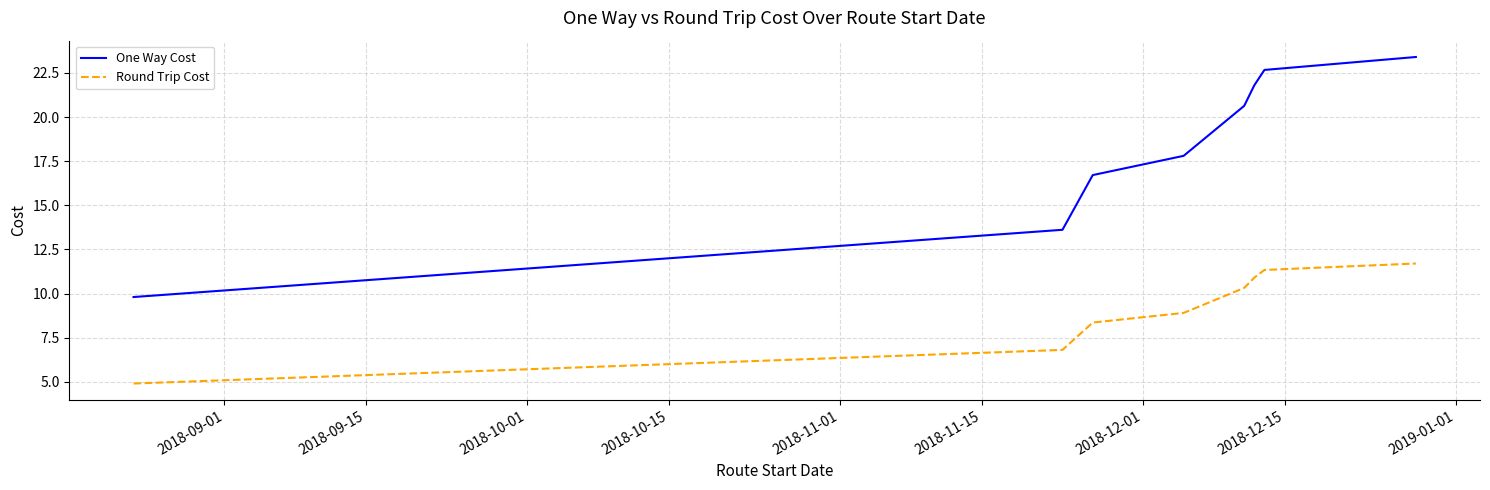

What is the difference between the maximum and minimum values in the Round Trip Cost series?

6.8